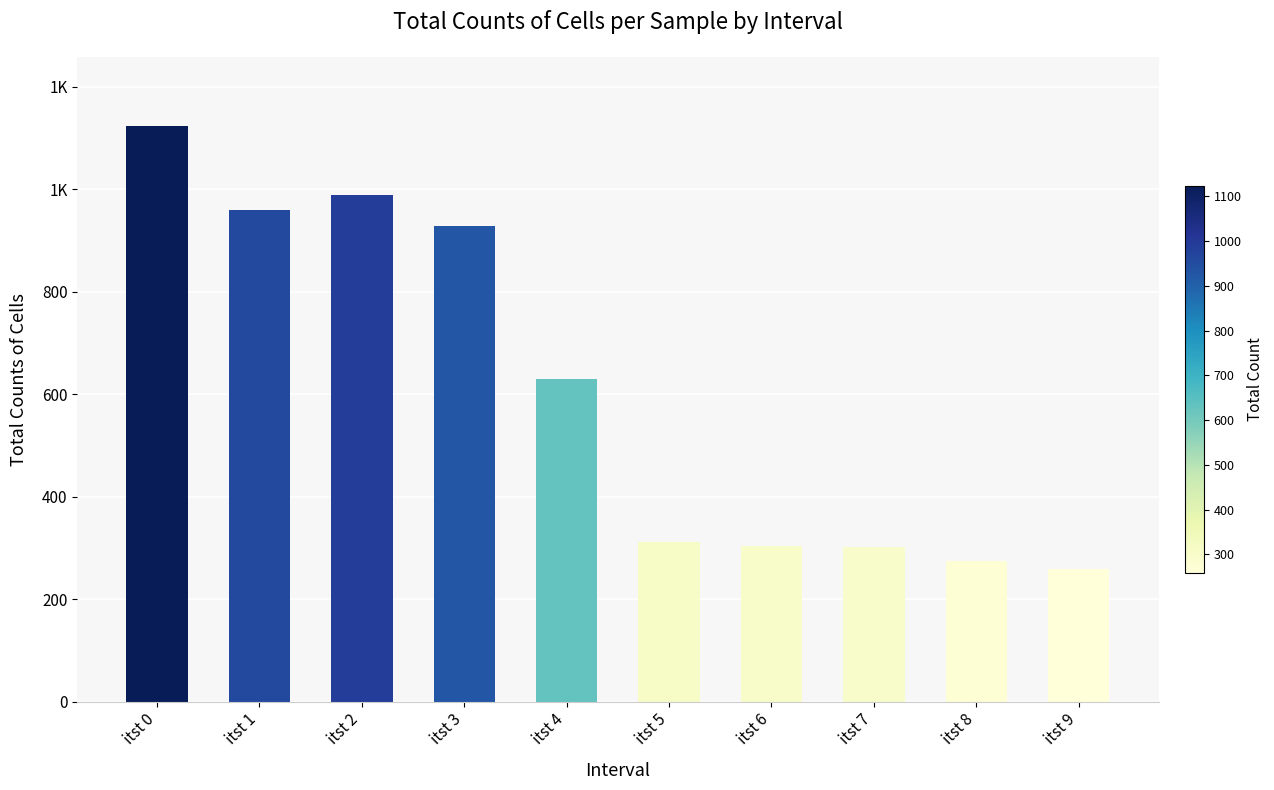

List the labels in order of value, largest first.

itst 0, itst 2, itst 1, itst 3, itst 4, itst 5, itst 6, itst 7, itst 8, itst 9